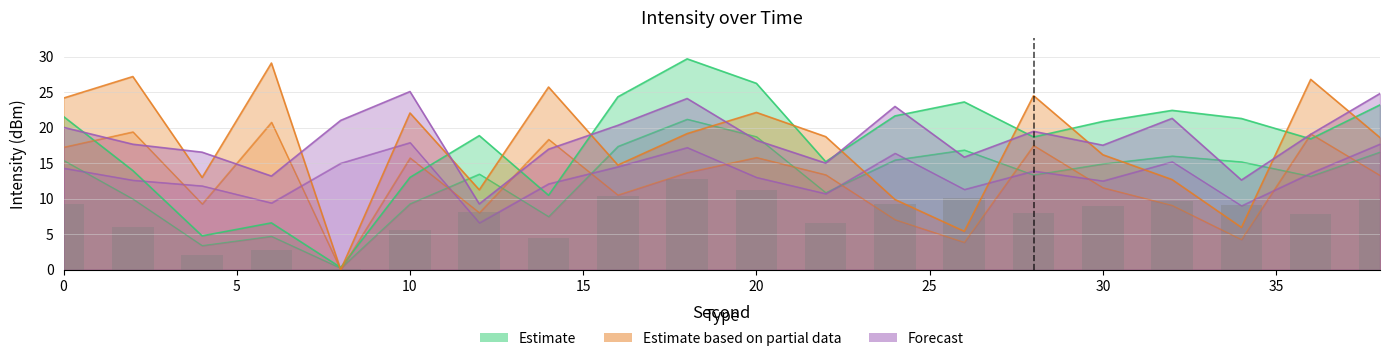

What are all the series names shown in the legend?

Estimate, Estimate based on partial data, Forecast